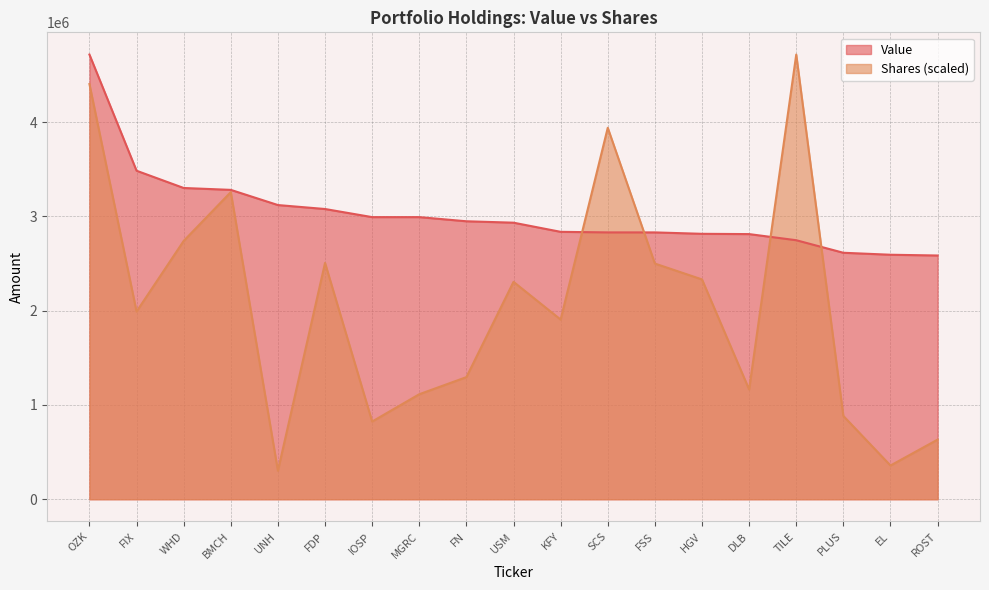

At which category is the sum across all series the highest?

OZK